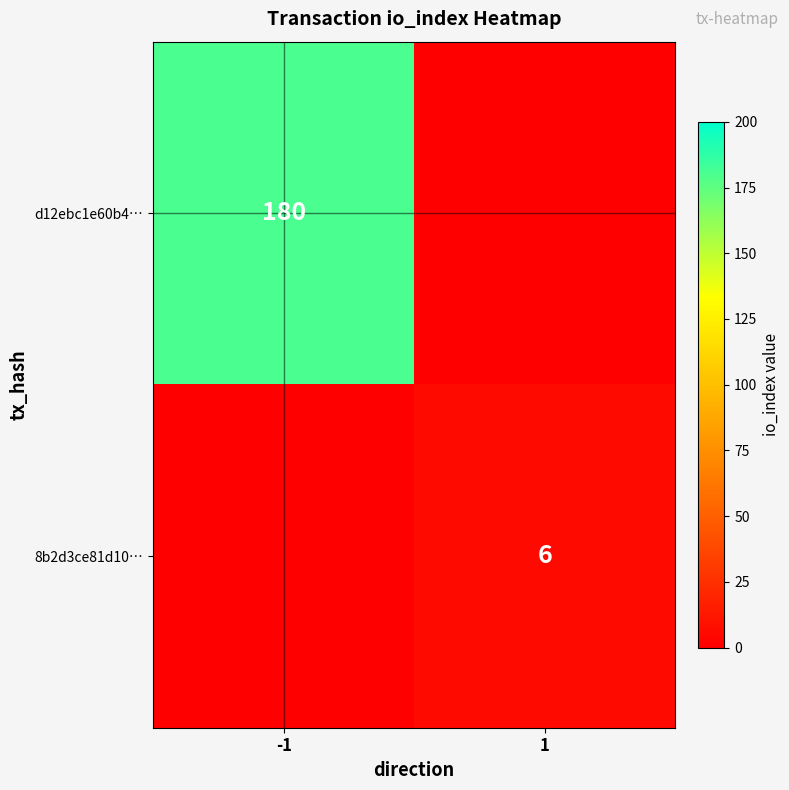

The d12ebc1e60b4… series shows 311 at -1. True or false?

False